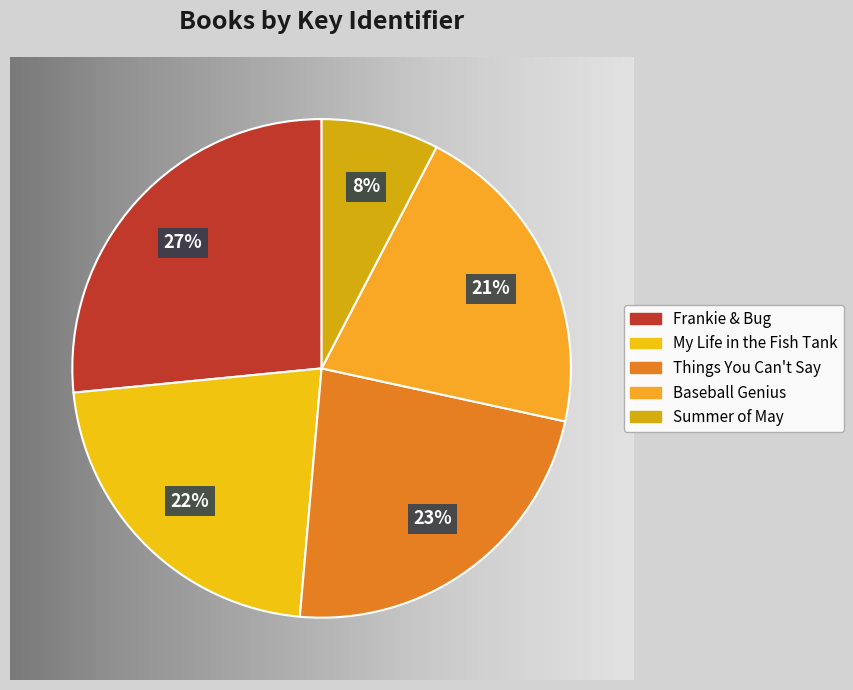

Approximately how many times larger is the value at My Life in the Fish Tank compared to Things You Can't Say?

1.0